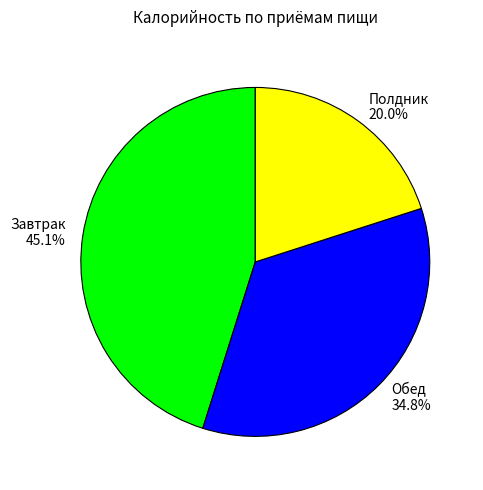

Between Полдник and Обед, which is larger?

Обед